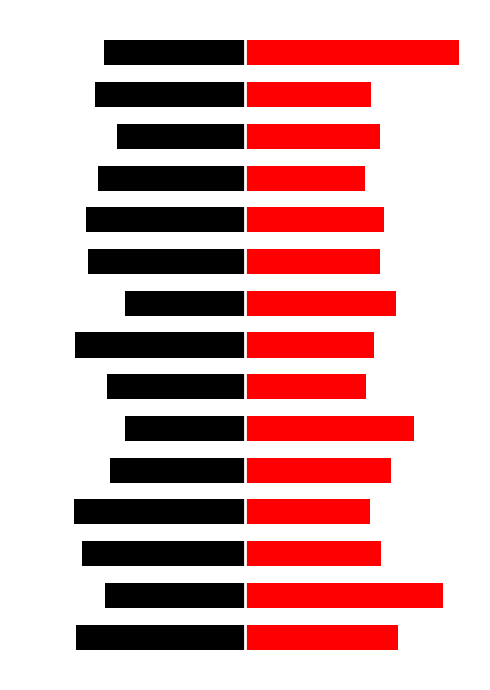

Reading right to left, extract all data points from this chart.

Black (Left): 14=-179.8	13=-190.4	12=-162.2	11=-187.4	10=-202.6	9=-199.2	8=-152.2	7=-216.2	6=-175.8	5=-152.2	4=-171.6	3=-217.8	2=-207.0	1=-178.0	0=-215.4
Red (Right): 14=271.6	13=159.6	12=171.2	11=152.8	10=177.2	9=171.2	8=191.8	7=164.2	6=153.8	5=215.3	4=185.8	3=159.2	2=172.4	1=251.2	0=194.8